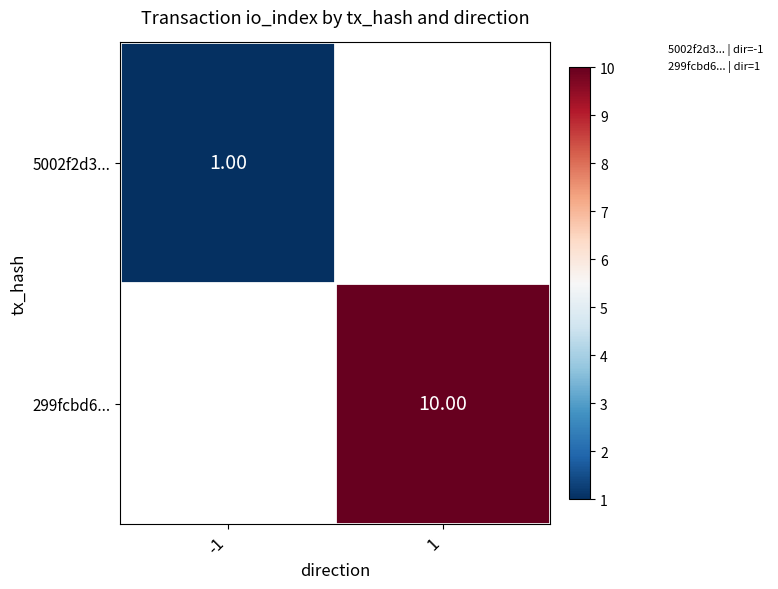

What is the difference between the highest and lowest values at 1?

10